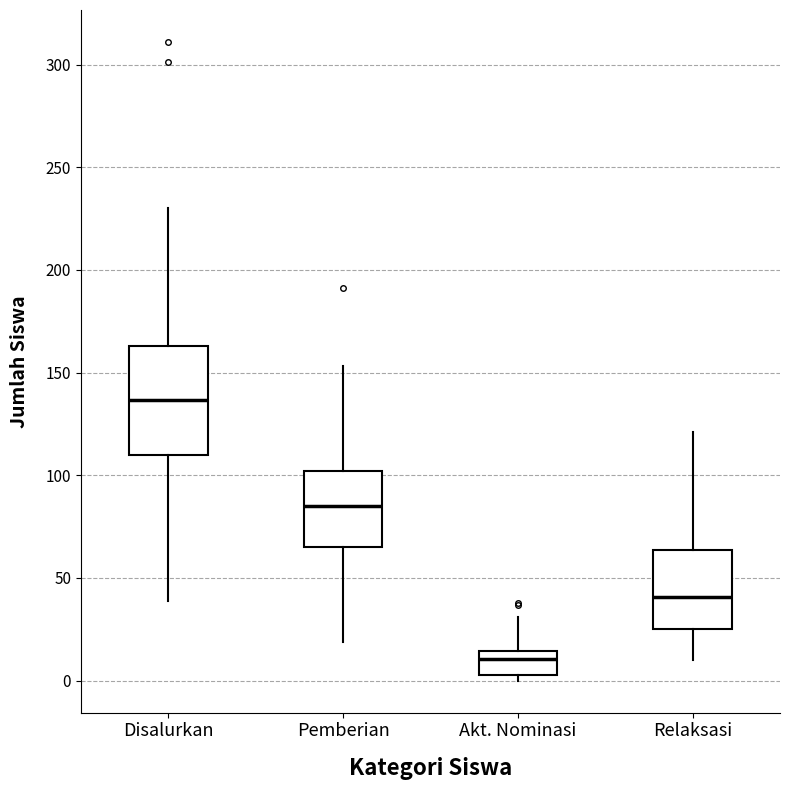

Where is the lower edge of the box for Disalurkan on the y-axis? The values are not printed on the chart, so give them approximately, as read against the axis.

110